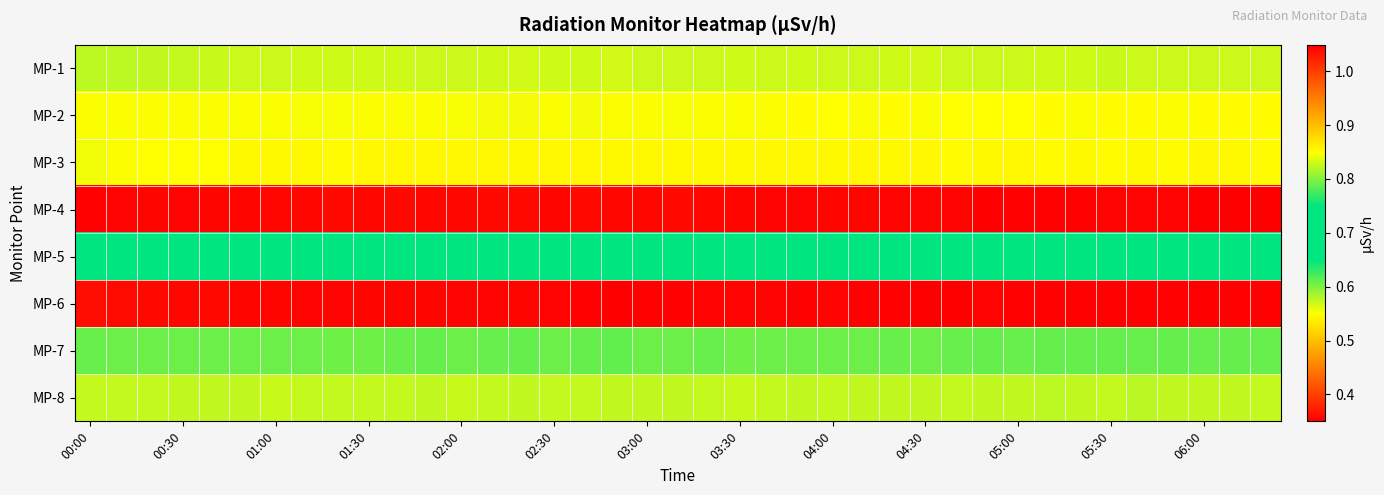

Reading left to right, extract all data points from this chart.

MP-1: 0.6	0.6	0.6	0.6	0.6	0.6	0.6	0.6	0.6	0.6	0.6	0.6	0.6	0.6	0.6	0.6	0.6	0.6	0.6	0.6	0.6	0.6	0.6	0.6	0.6	0.6	0.6	0.6	0.6	0.6	0.6	0.6	0.6	0.6	0.6	0.6	0.6	0.6	0.6
MP-2: 0.8	0.8	0.8	0.8	0.8	0.8	0.8	0.8	0.8	0.8	0.8	0.8	0.8	0.8	0.8	0.8	0.8	0.8	0.8	0.8	0.8	0.8	0.8	0.8	0.8	0.8	0.8	0.8	0.8	0.8	0.8	0.9	0.8	0.8	0.8	0.8	0.8	0.8	0.8
MP-3: 0.6	0.6	0.6	0.6	0.6	0.5	0.5	0.5	0.5	0.5	0.5	0.5	0.5	0.5	0.5	0.5	0.5	0.5	0.5	0.5	0.5	0.5	0.5	0.5	0.5	0.5	0.5	0.5	0.5	0.5	0.5	0.5	0.5	0.5	0.5	0.5	0.5	0.5	0.5
MP-4: 1.0	1.0	1.0	1.0	1.0	1.0	1.0	1.0	1.0	1.0	1.0	1.0	1.0	1.0	1.0	1.0	1.0	1.0	1.0	1.0	1.0	1.0	1.0	1.0	1.0	1.0	1.0	1.0	1.0	1.0	1.0	1.0	1.0	1.0	1.0	1.0	1.0	1.0	1.0
MP-5: 0.7	0.7	0.7	0.7	0.7	0.7	0.7	0.7	0.7	0.7	0.7	0.7	0.7	0.7	0.7	0.7	0.7	0.7	0.7	0.7	0.7	0.7	0.7	0.7	0.7	0.7	0.7	0.7	0.7	0.7	0.7	0.7	0.7	0.7	0.7	0.7	0.7	0.7	0.7
MP-6: 0.4	0.4	0.4	0.4	0.4	0.4	0.4	0.4	0.4	0.4	0.4	0.4	0.4	0.4	0.4	0.4	0.4	0.4	0.4	0.4	0.4	0.4	0.4	0.4	0.4	0.4	0.4	0.3	0.4	0.4	0.4	0.4	0.4	0.4	0.4	0.4	0.3	0.4	0.4
MP-7: 0.6	0.6	0.6	0.6	0.6	0.6	0.6	0.6	0.6	0.6	0.6	0.6	0.6	0.6	0.6	0.6	0.6	0.6	0.6	0.6	0.6	0.6	0.6	0.6	0.6	0.6	0.6	0.6	0.6	0.6	0.6	0.6	0.6	0.6	0.6	0.6	0.6	0.6	0.6
MP-8: 0.6	0.6	0.6	0.6	0.6	0.6	0.6	0.6	0.6	0.6	0.6	0.6	0.6	0.6	0.6	0.6	0.6	0.6	0.6	0.6	0.6	0.6	0.6	0.6	0.6	0.6	0.6	0.6	0.6	0.6	0.6	0.6	0.6	0.6	0.6	0.6	0.6	0.6	0.6